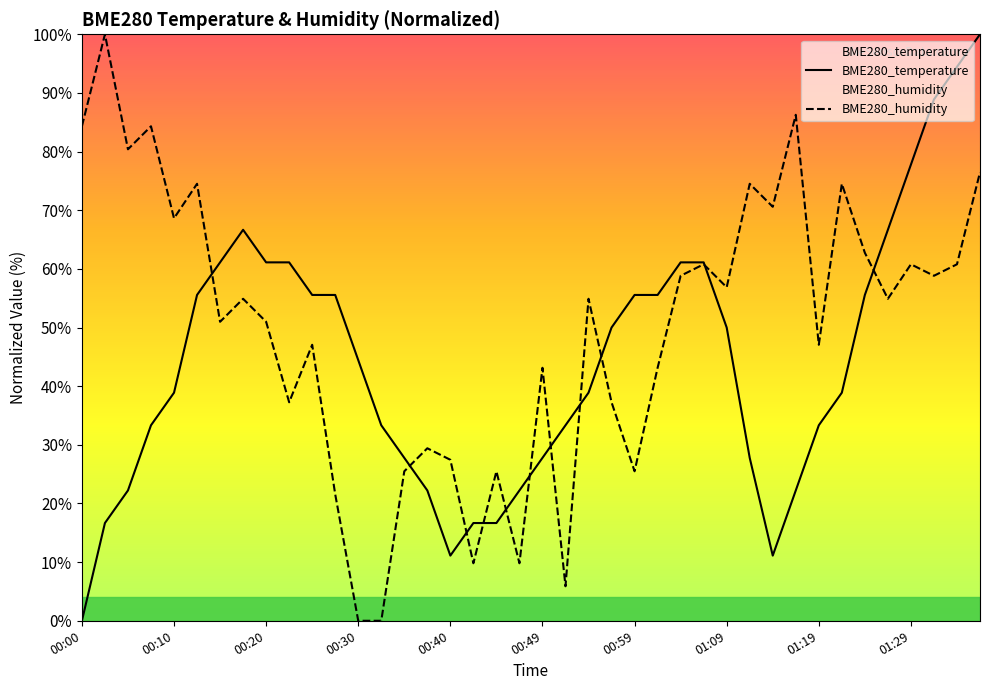

What is the difference between the highest and lowest values at 01:09?

6.9